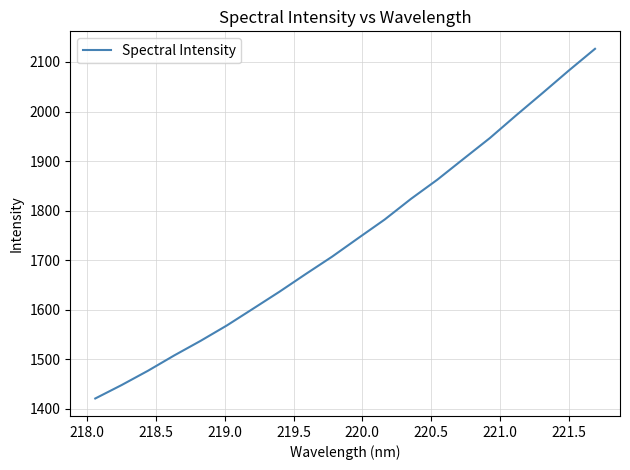

What is the difference between the maximum and minimum values?

706.0